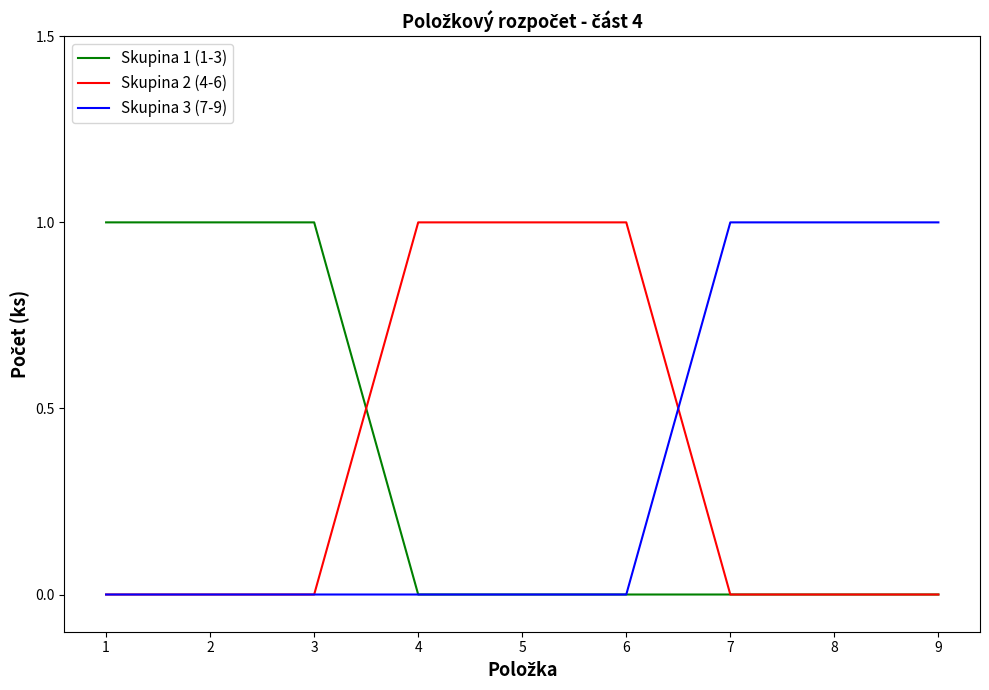

What is the difference between the second highest and minimum values in the Skupina 3 (7-9) series?

1